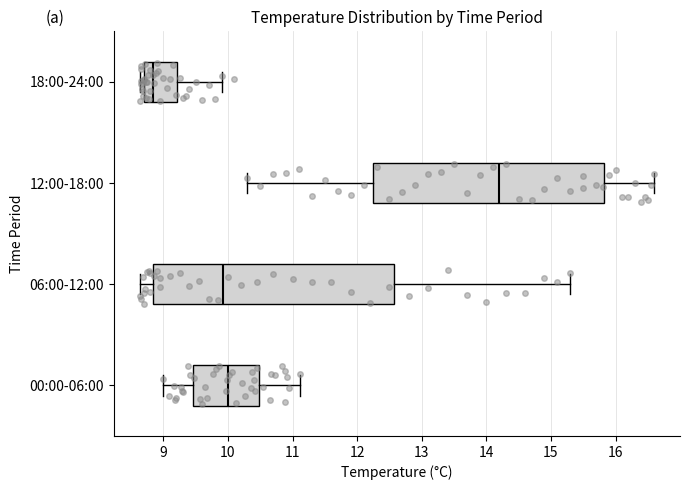

Which box's median line is the furthest to the right?

12:00-18:00